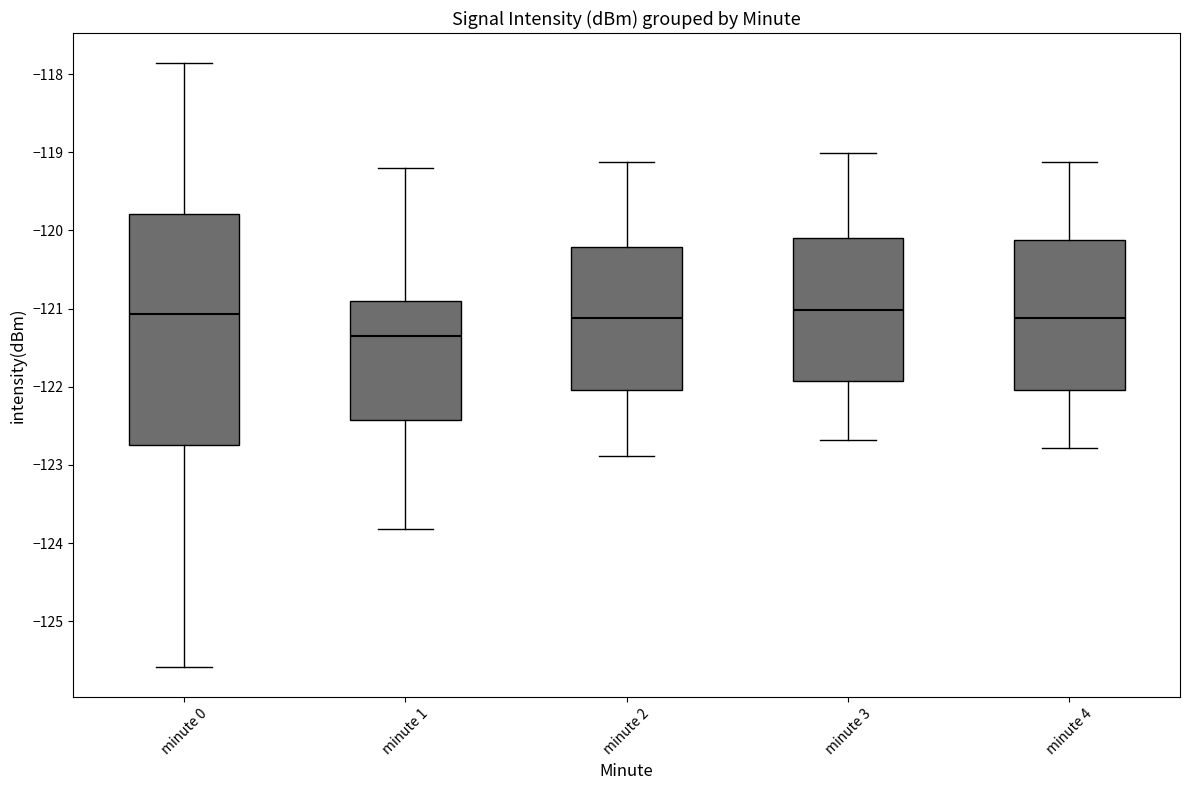

Reading left to right, read every box against the y-axis: the position of its median line, the range the box covers, and the ends of its whiskers. The values are not printed on the chart, so give them approximately, as read against the axis.

minute 0: median -121.1, box -122.7 to -119.8, whiskers -125.6 to -117.9
minute 1: median -121.3, box -122.4 to -120.9, whiskers -123.8 to -119.2
minute 2: median -121.1, box -122.0 to -120.2, whiskers -122.9 to -119.1
minute 3: median -121.0, box -121.9 to -120.1, whiskers -122.7 to -119.0
minute 4: median -121.1, box -122.0 to -120.1, whiskers -122.8 to -119.1